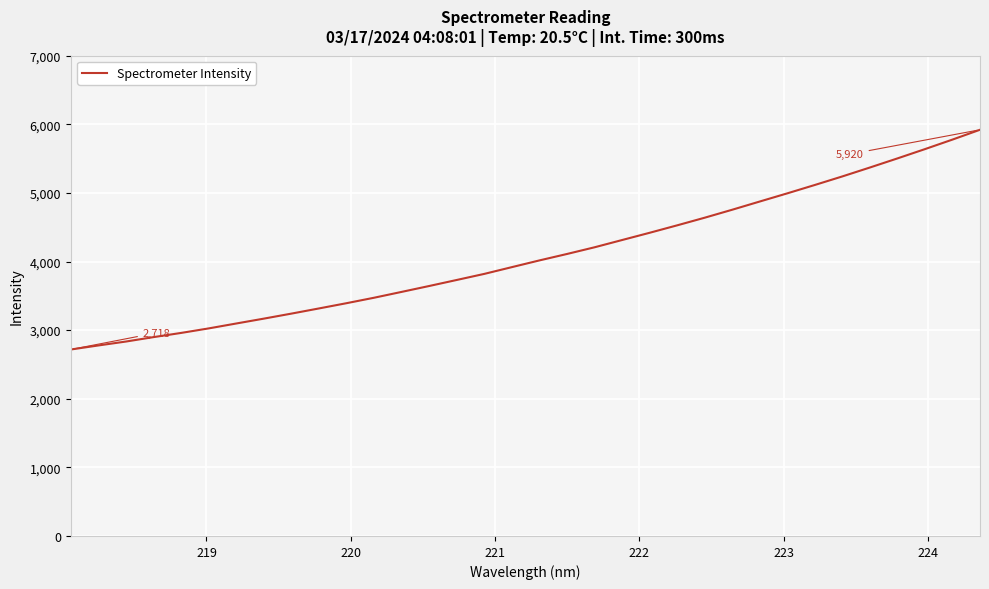

What is the minimum value shown in the chart?

2717.6